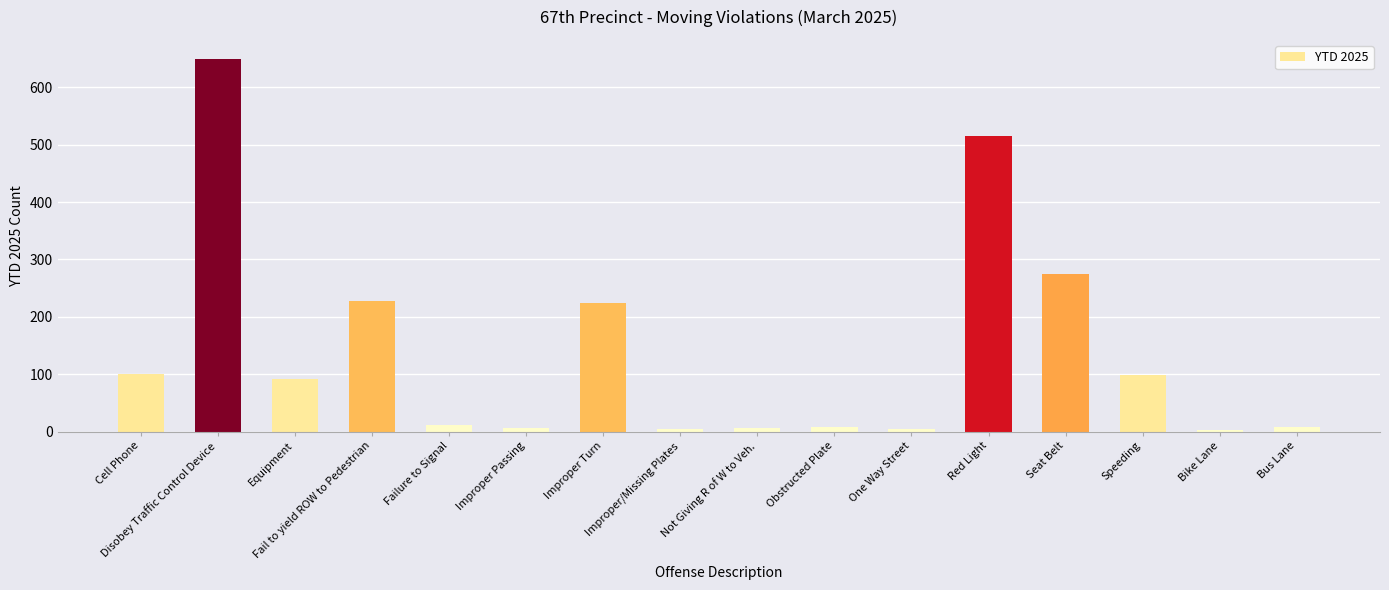

What is the change in value from Equipment to Bike Lane?

-90